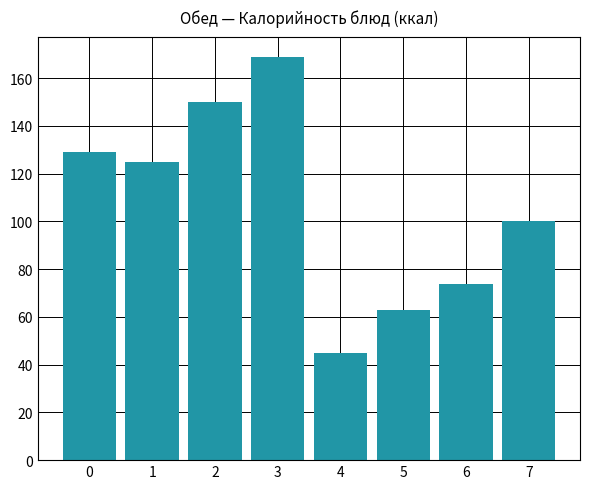

True or false: the data shows 74 at 6.

True